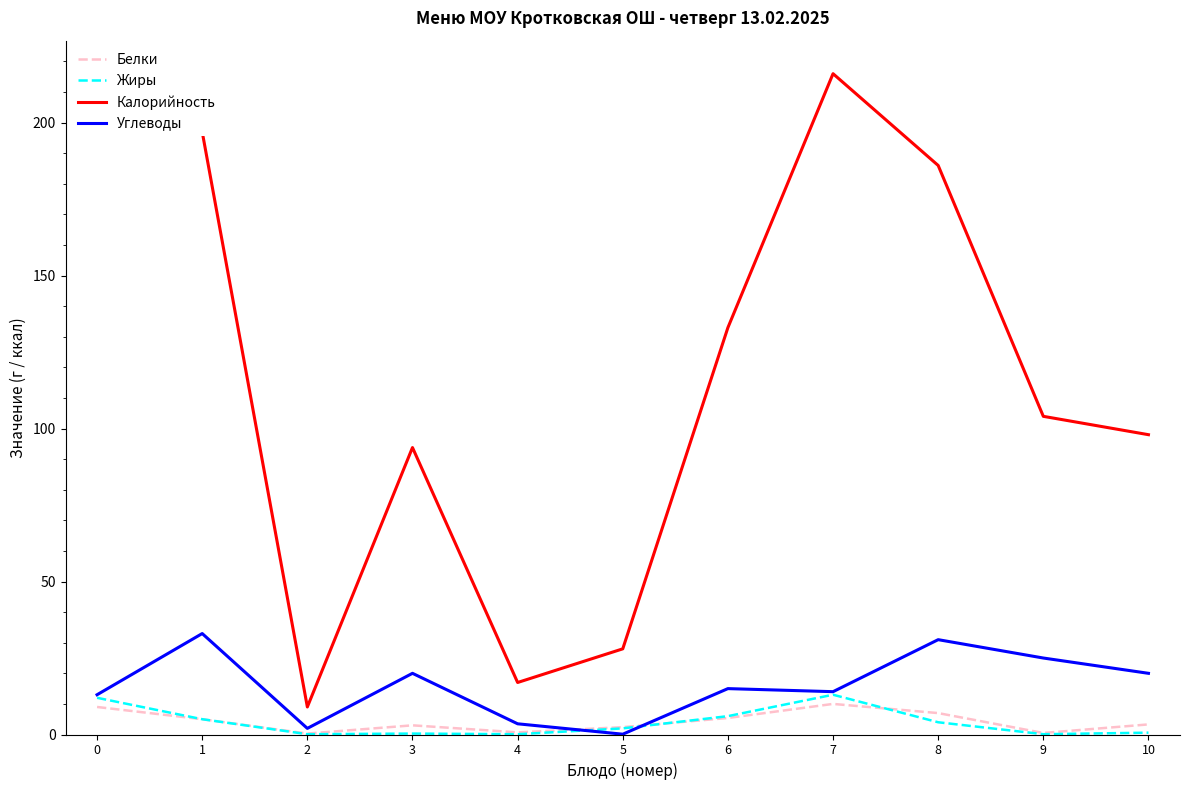

What is the highest value of the Белки series?

10.0